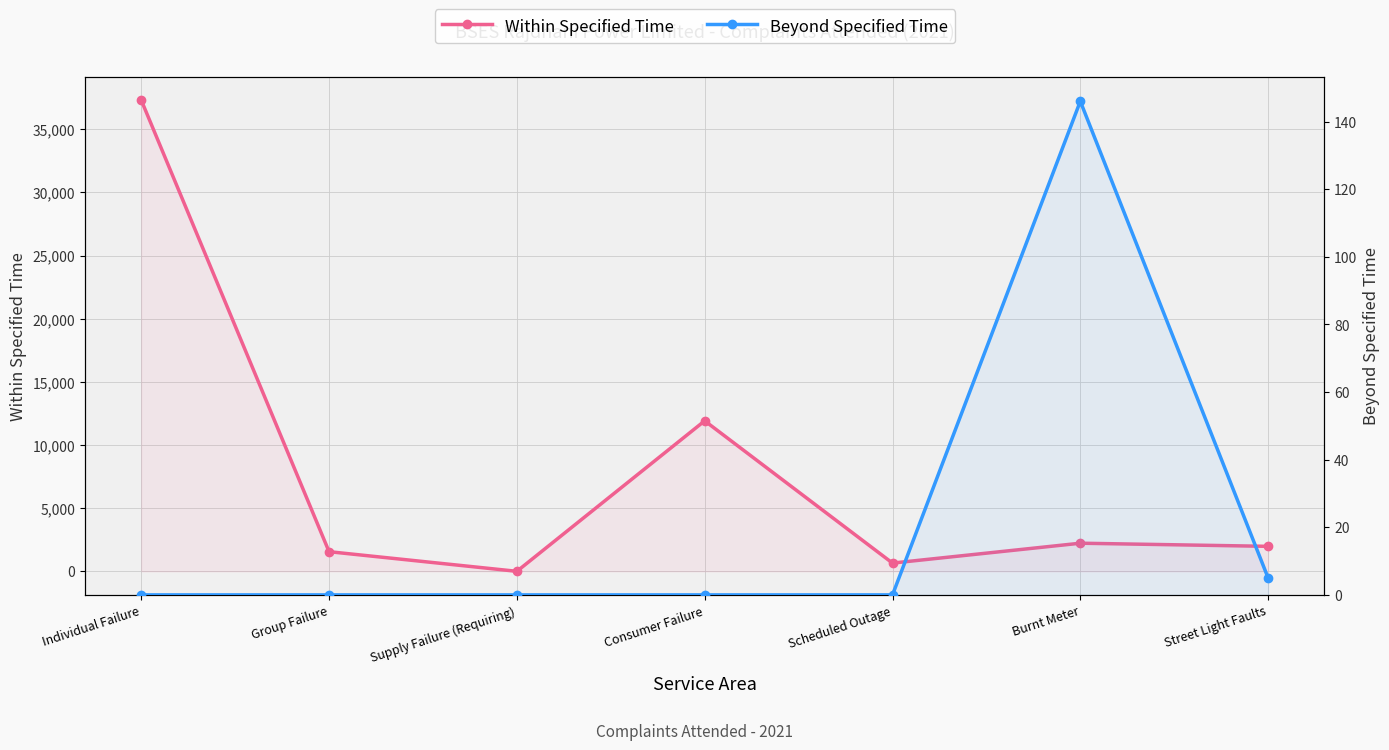

Reading left to right, extract all data points from this chart.

Within Specified Time: 37313	1556	1	11918	653	2227	1979
Beyond Specified Time: 0	0	0	0	0	146	5